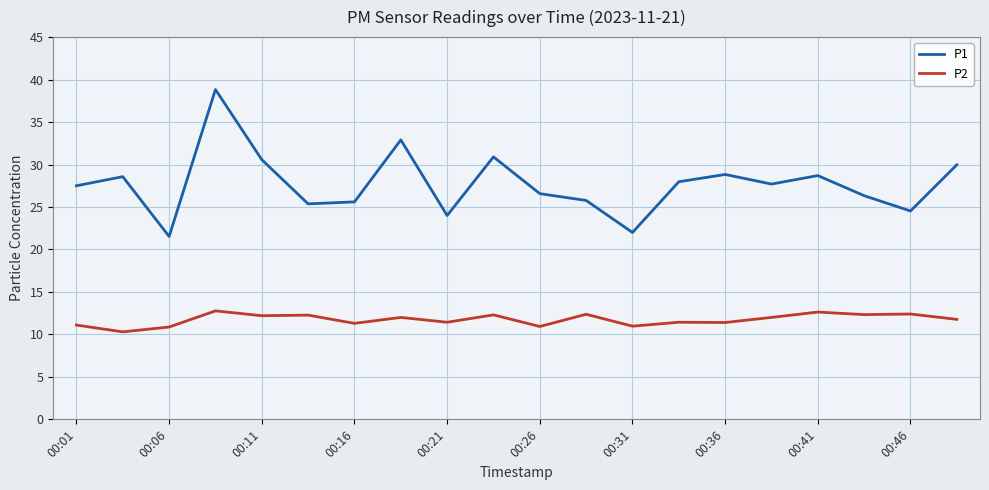

True or false: P1 and P2 cross at least once.

False